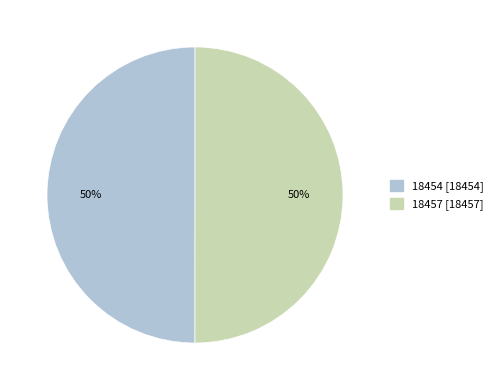

Approximately how many times larger is the value at 18454 compared to 18457?

1.0